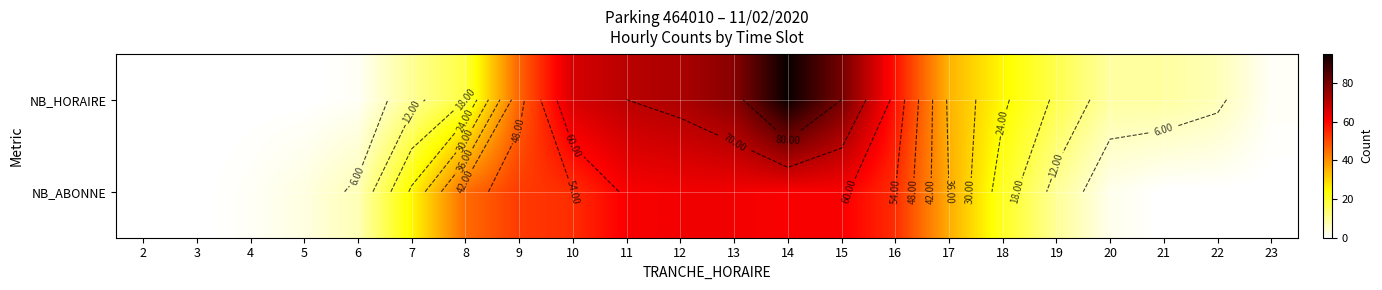

What is the difference between the NB_HORAIRE values at 7 and 15?

70